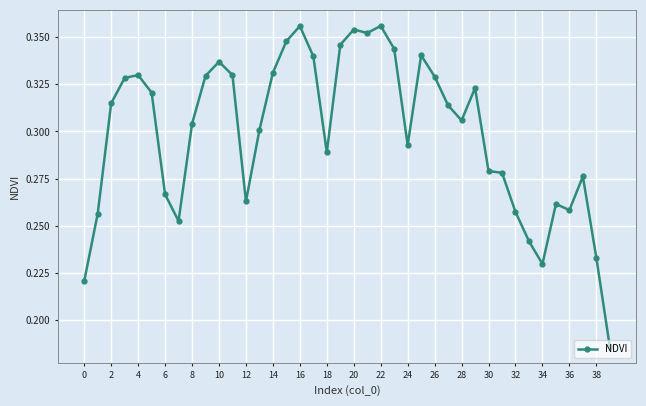

What is the difference between the maximum and second lowest values?

0.1